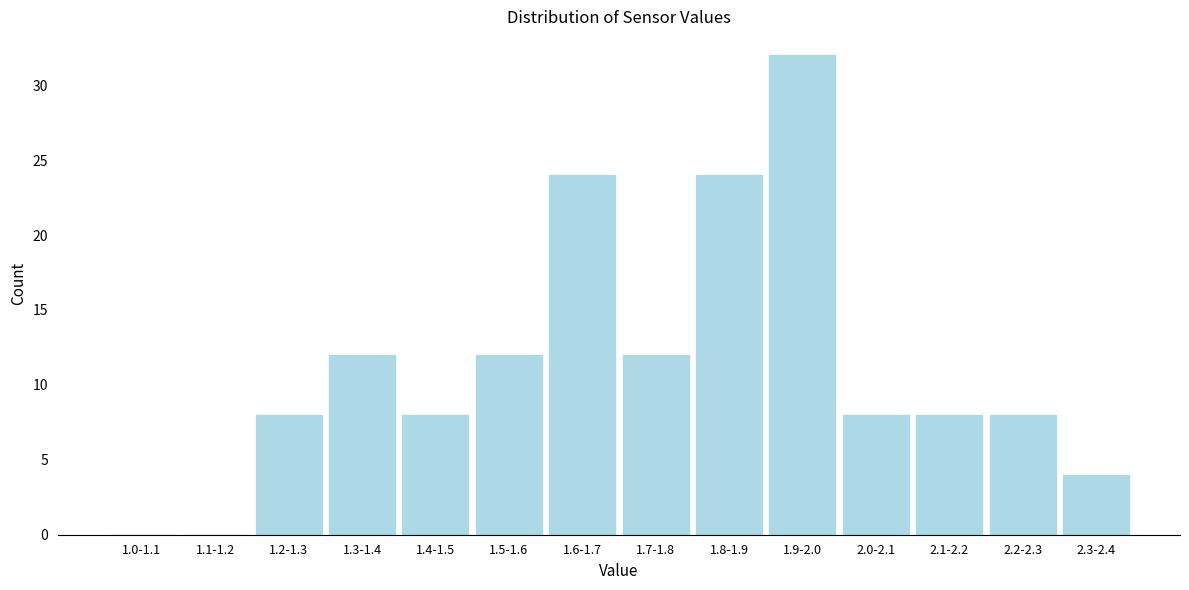

Reading right to left, transcribe all the data shown in this chart.

2.3-2.4=4	2.2-2.3=8	2.1-2.2=8	2.0-2.1=8	1.9-2.0=32	1.8-1.9=24	1.7-1.8=12	1.6-1.7=24	1.5-1.6=12	1.4-1.5=8	1.3-1.4=12	1.2-1.3=8	1.1-1.2=0	1.0-1.1=0